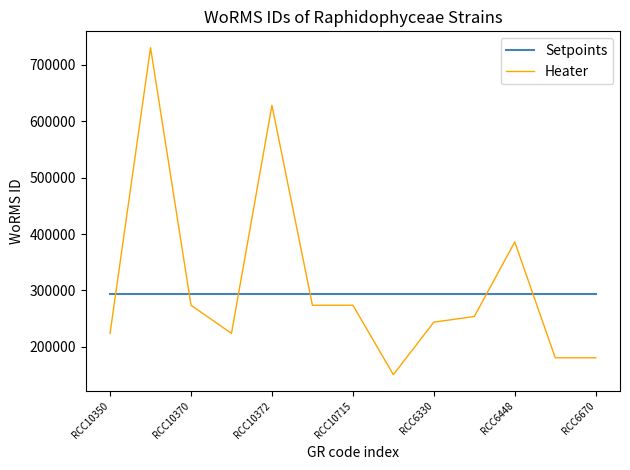

Count the number of data series in this chart.

2